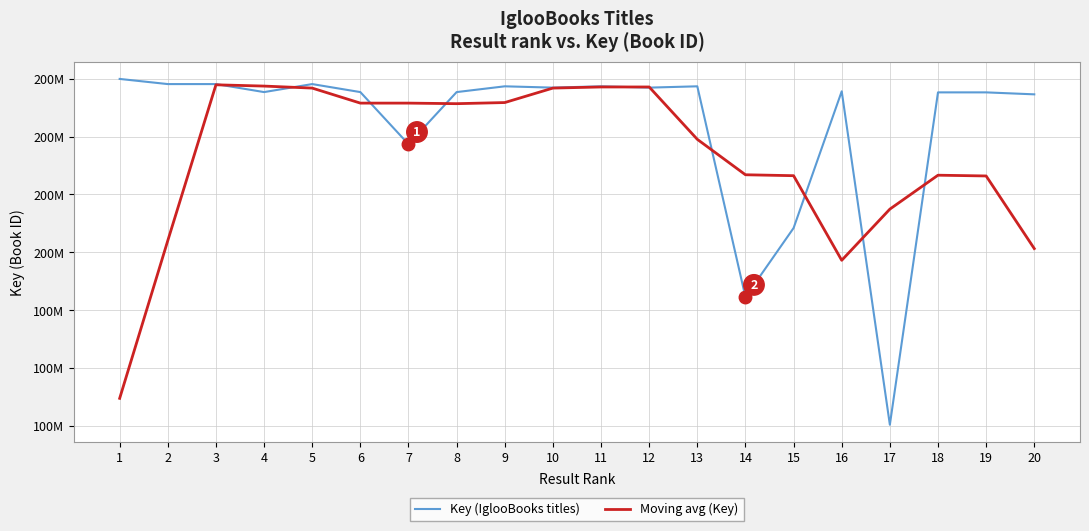

What is the total value across all series at 8?

426797039.2